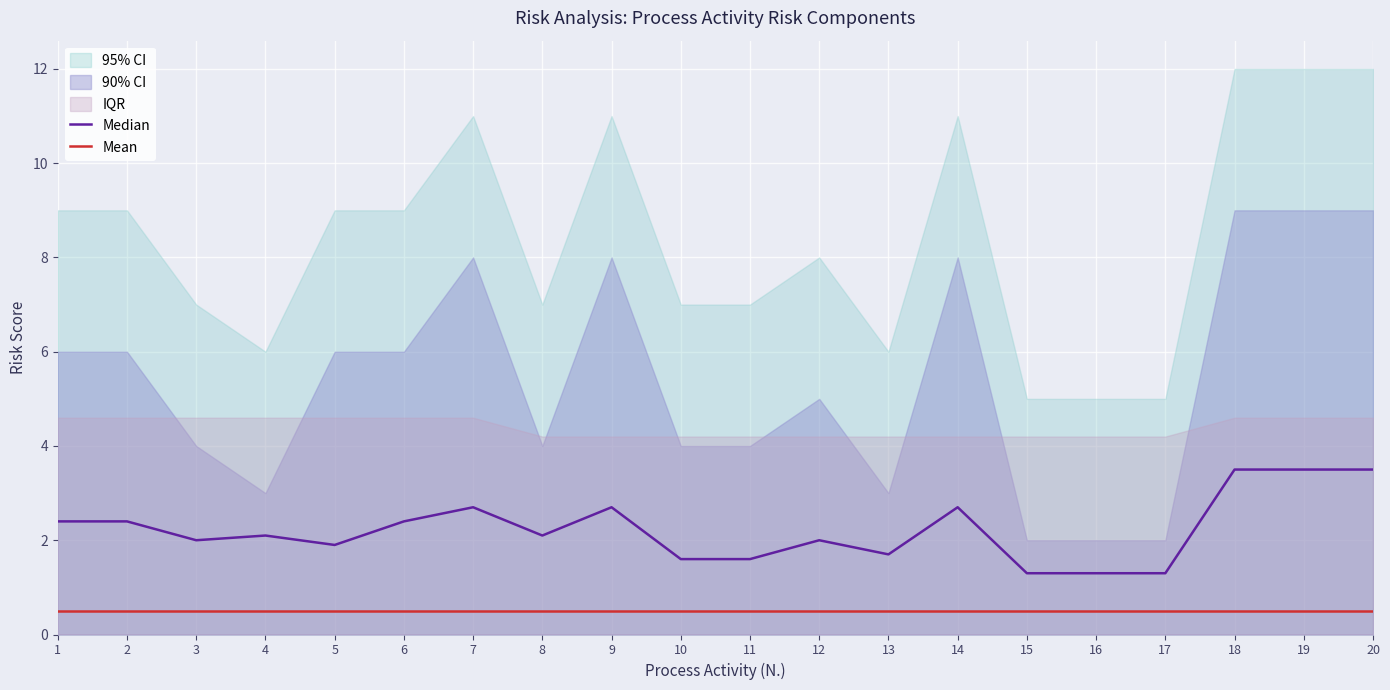

At how many categories does at least one series exceed 2?

11